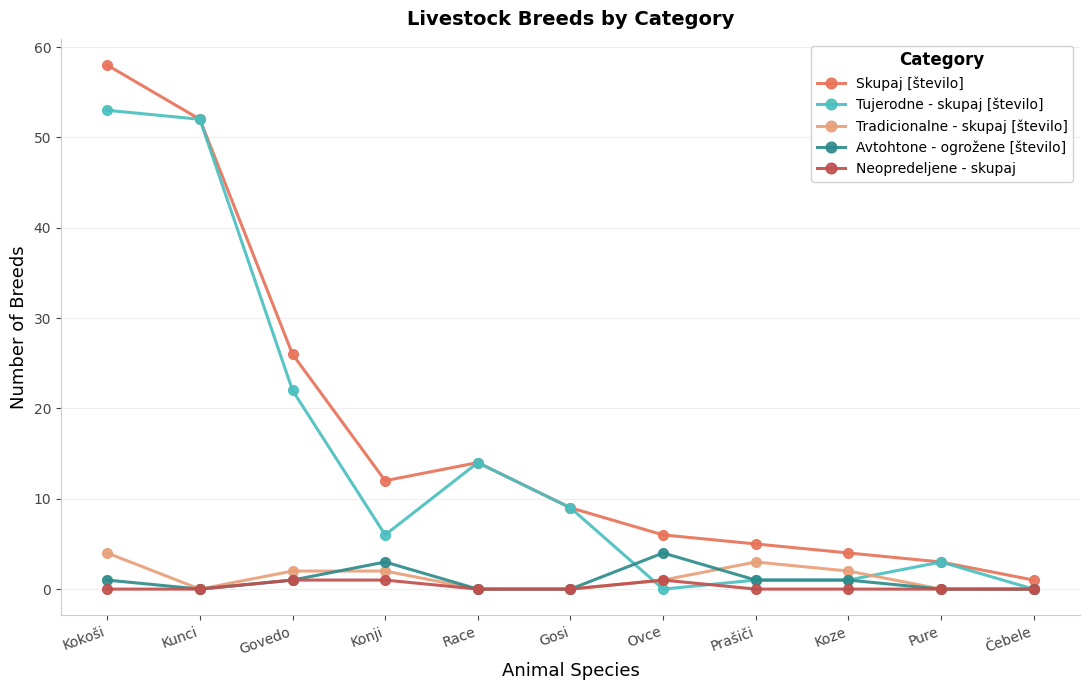

Is the value of Tradicionalne - skupaj [število] at Prašiči greater than the value of Avtohtone - ogrožene [število] at Kokoši?

Yes